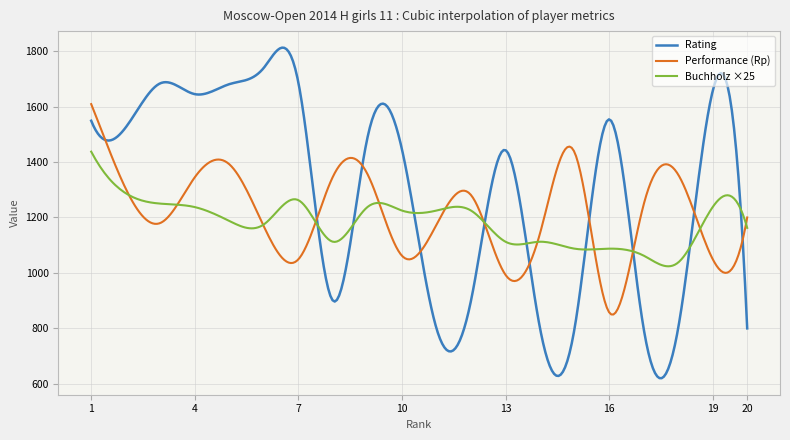

Rank the series by their maximum value, from lowest to highest.

Buchholz ×25, Performance (Rp), Rating